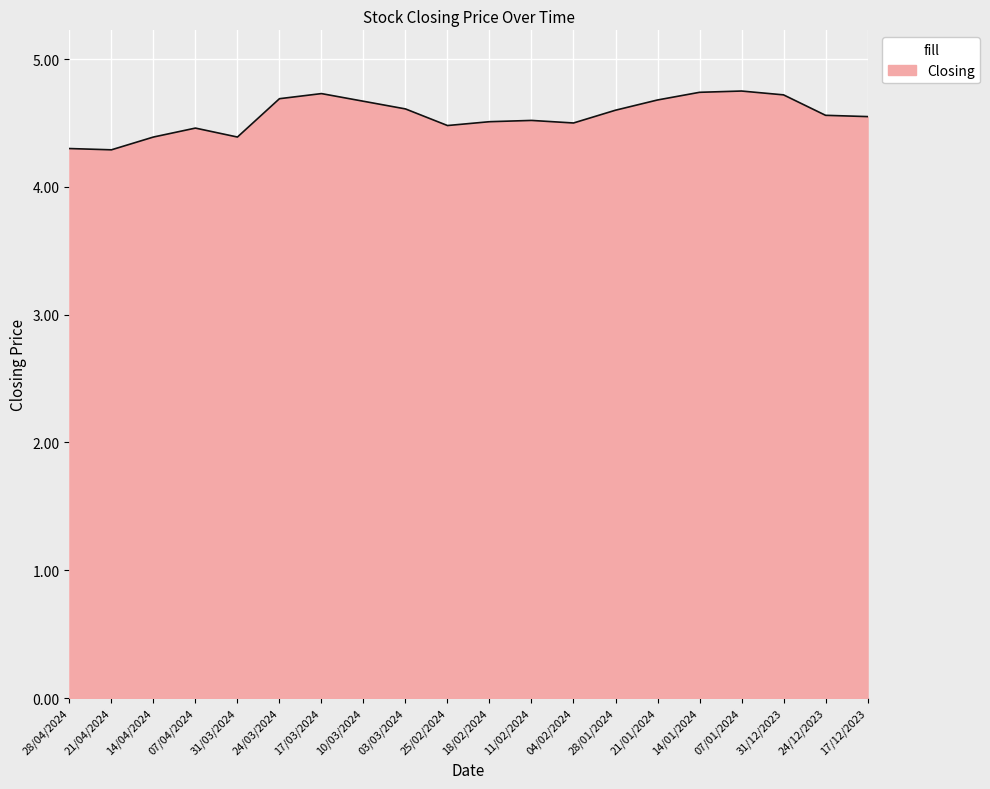

Which has a higher value, 17/12/2023 or 25/02/2024?

17/12/2023